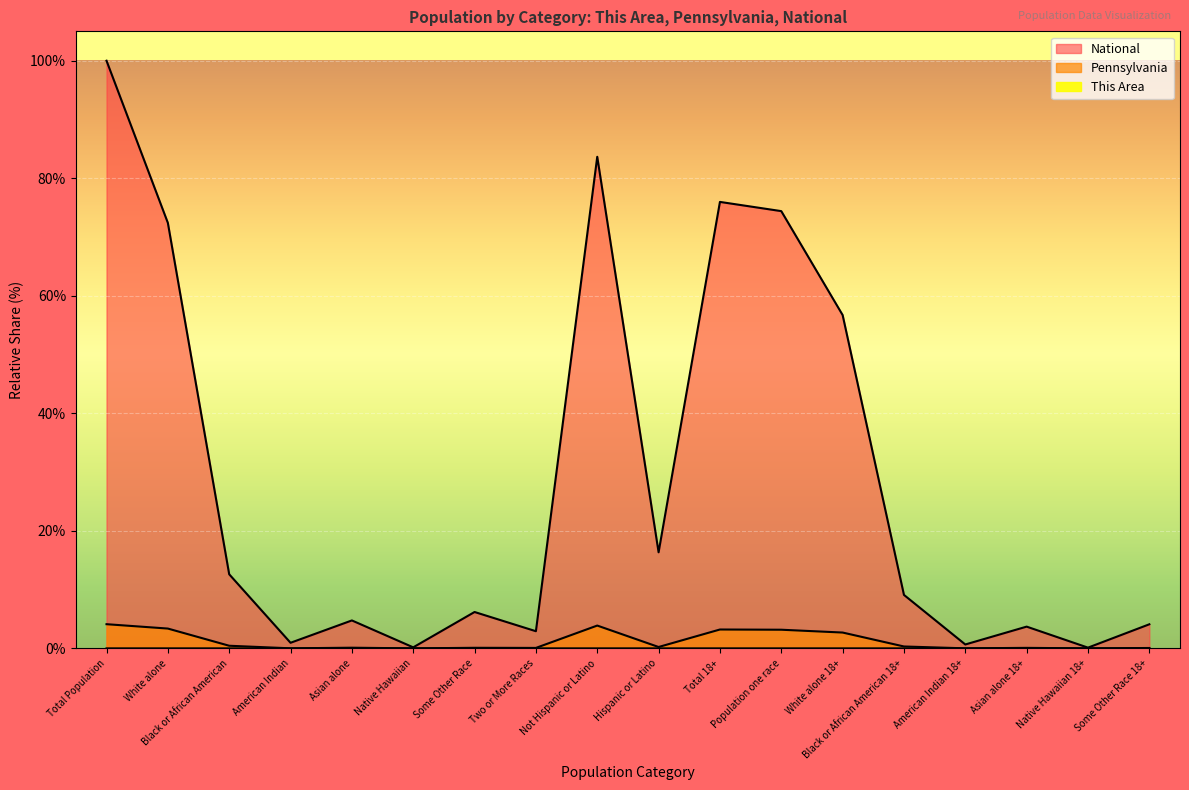

What is the total value across all series at White alone?

75.8